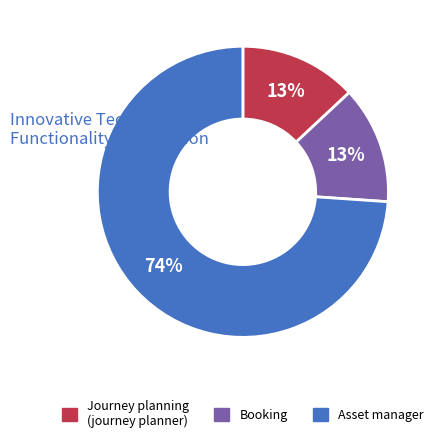

The Journey planning (journey planner) slice represents 1% of the pie. True or false?

False